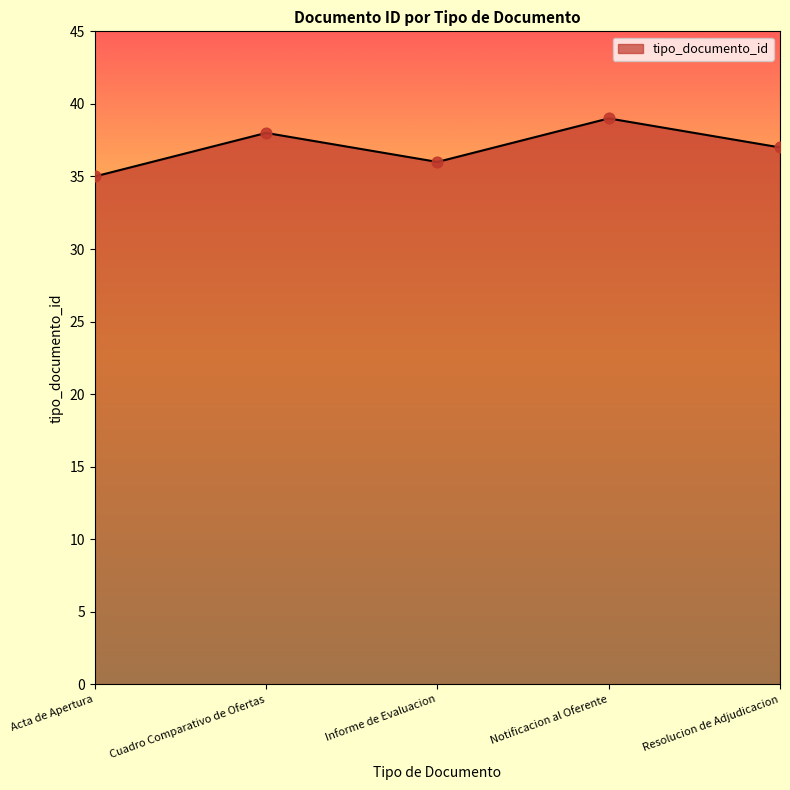

What is the ratio of the value at Cuadro Comparativo de Ofertas to the value at Notificacion al Oferente?

1.0